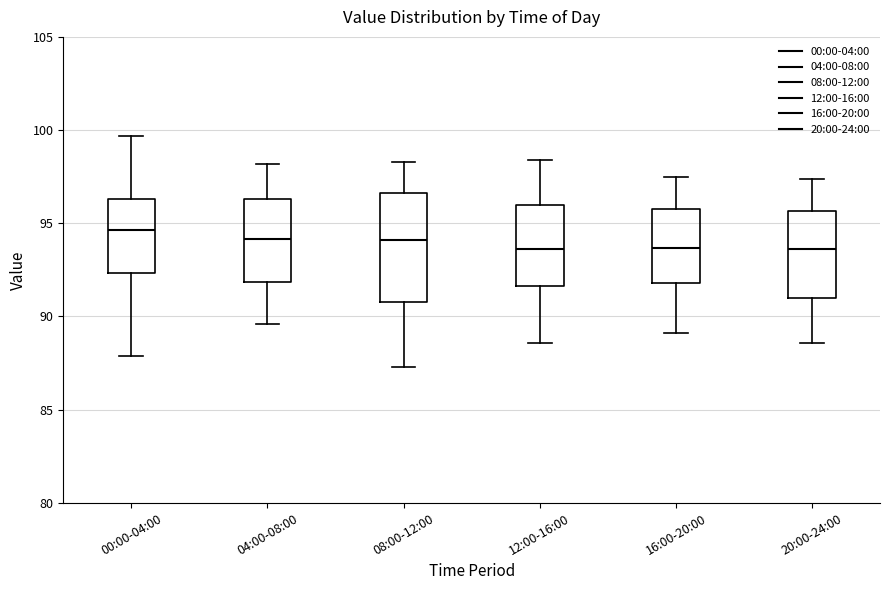

Where is the lower edge of the box for 16:00-20:00 on the y-axis? The values are not printed on the chart, so give them approximately, as read against the axis.

92.0